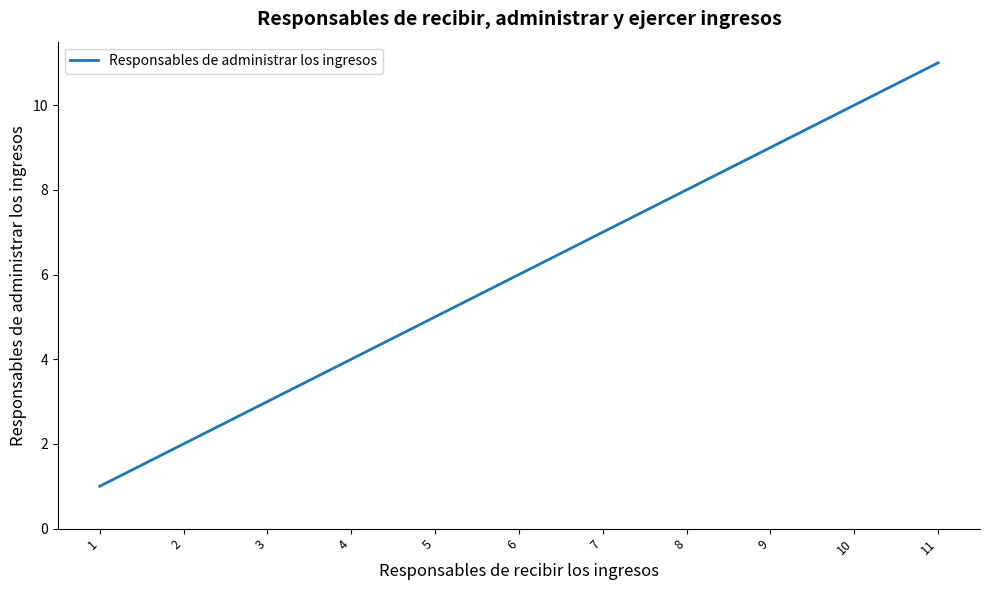

The chart shows a value of 7 at 11. True or false?

False